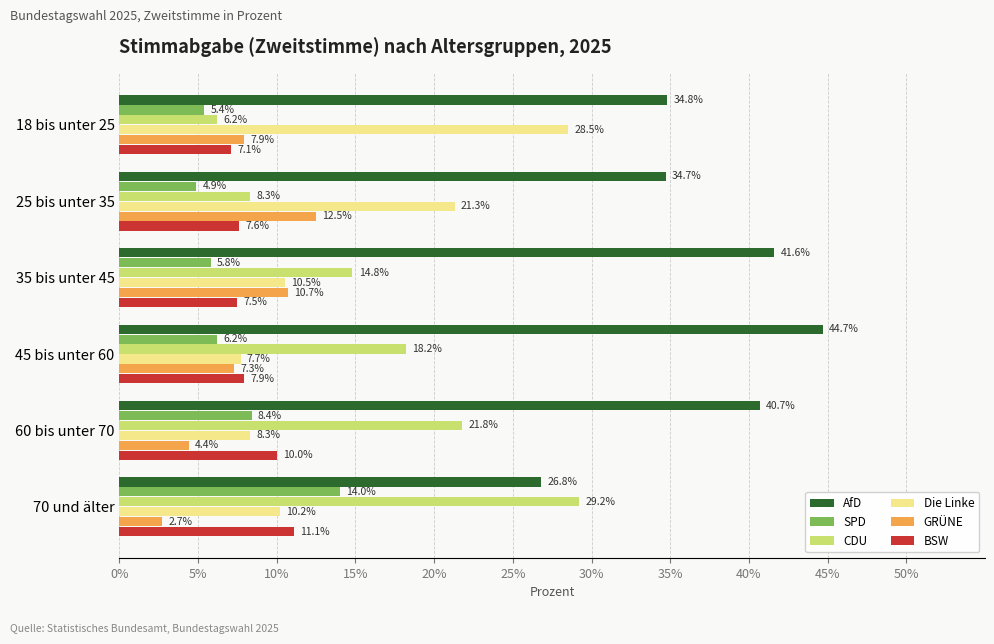

Which series has the largest range (max minus min)?

CDU